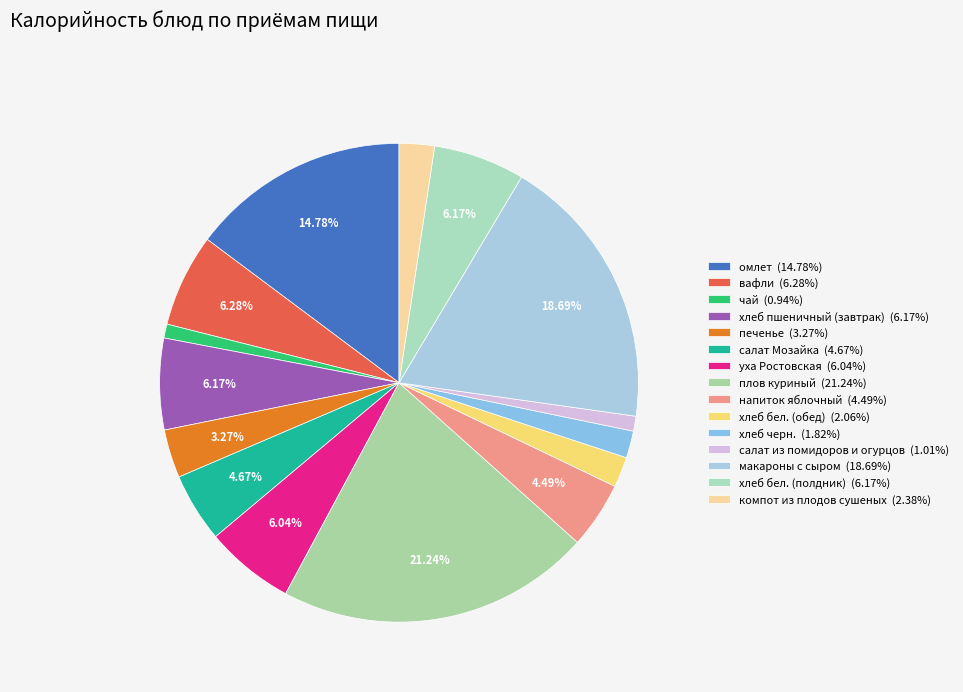

Rank the categories by value from highest to lowest.

плов куриный, макароны с сыром, омлет, вафли, хлеб пшеничный (завтрак), хлеб бел. (полдник), уха Ростовская, салат Мозайка, напиток яблочный, печенье, компот из плодов сушеных, хлеб бел. (обед), хлеб черн., салат из помидоров и огурцов, чай